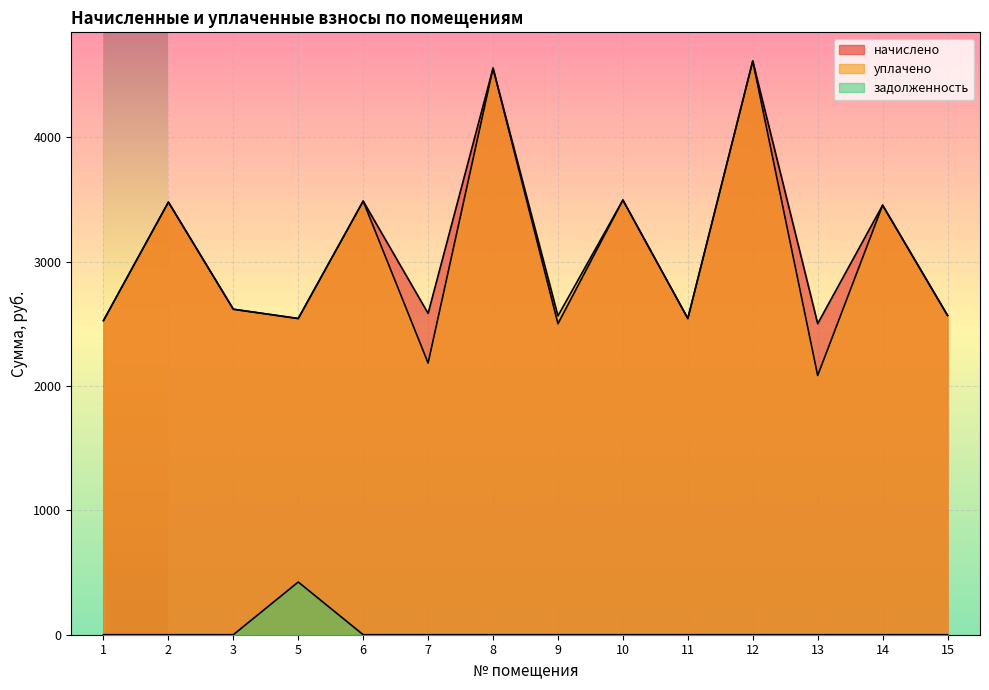

At which label does начислено first exceed 2616?

2